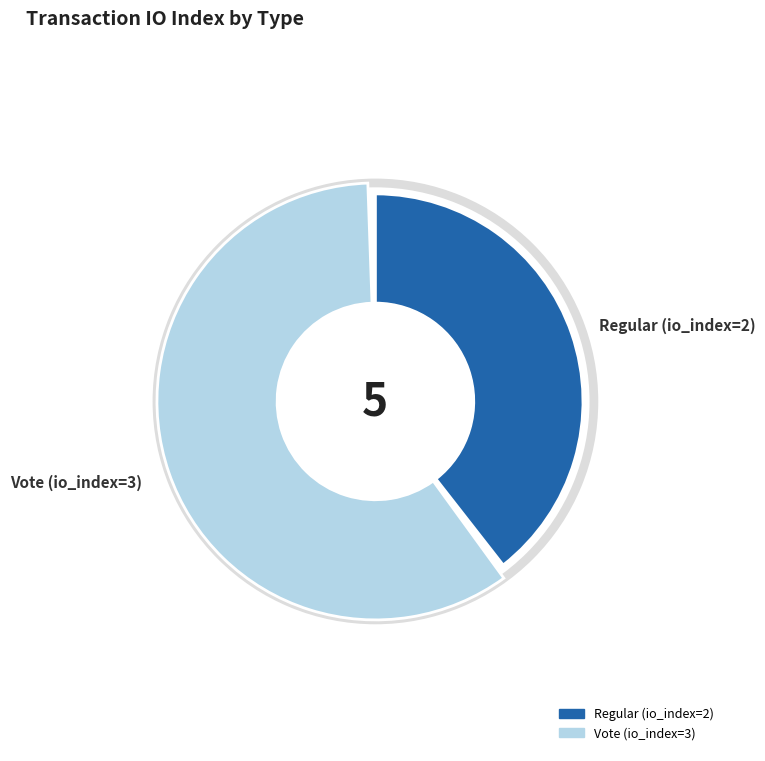

How many segments does this pie chart have?

2